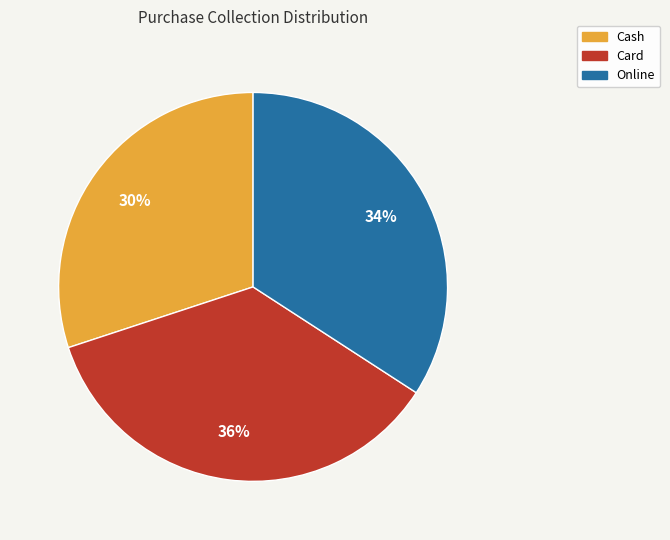

Combined, do Cash and Card account for over 50%?

Yes